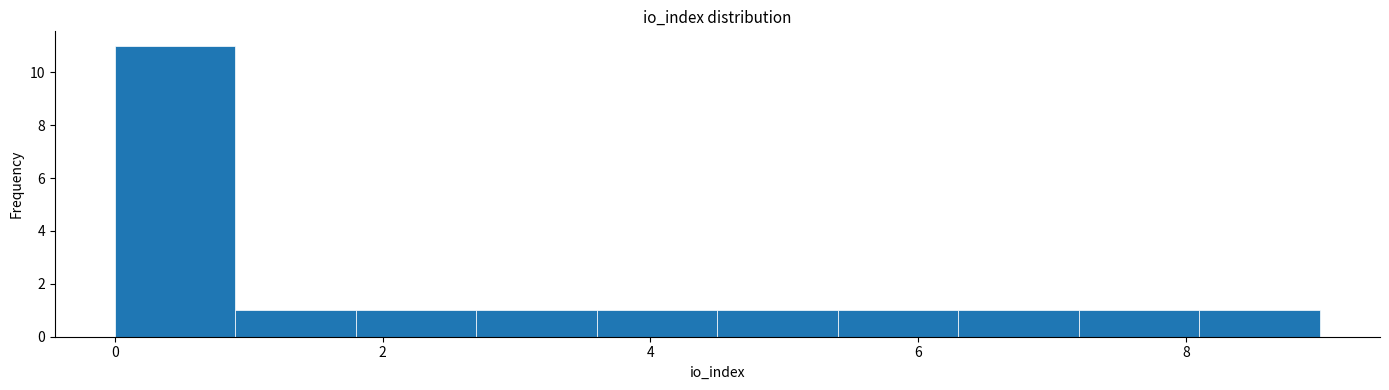

Over which range of the x-axis is the bar tallest?

0.0 to 0.9